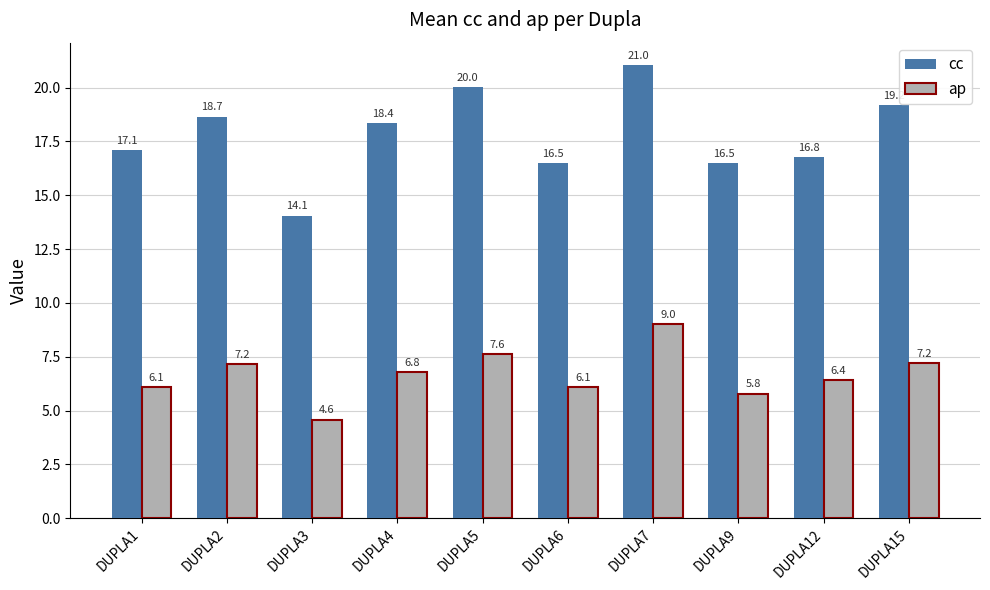

At how many categories does at least one series exceed 17?

6